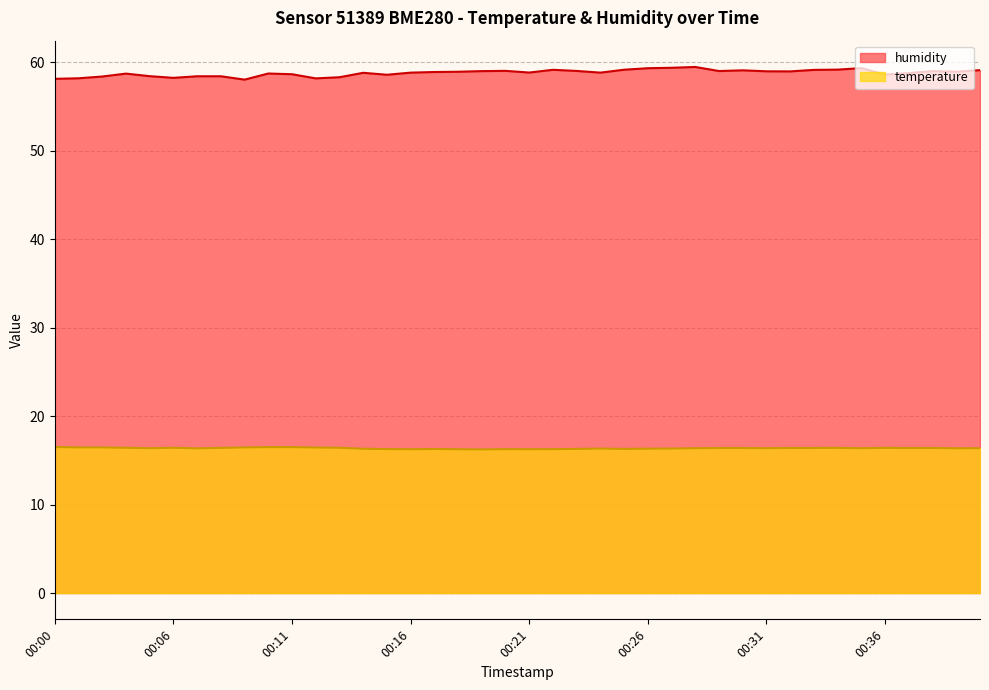

Which has a higher value, 00:19 or 00:07?

00:19